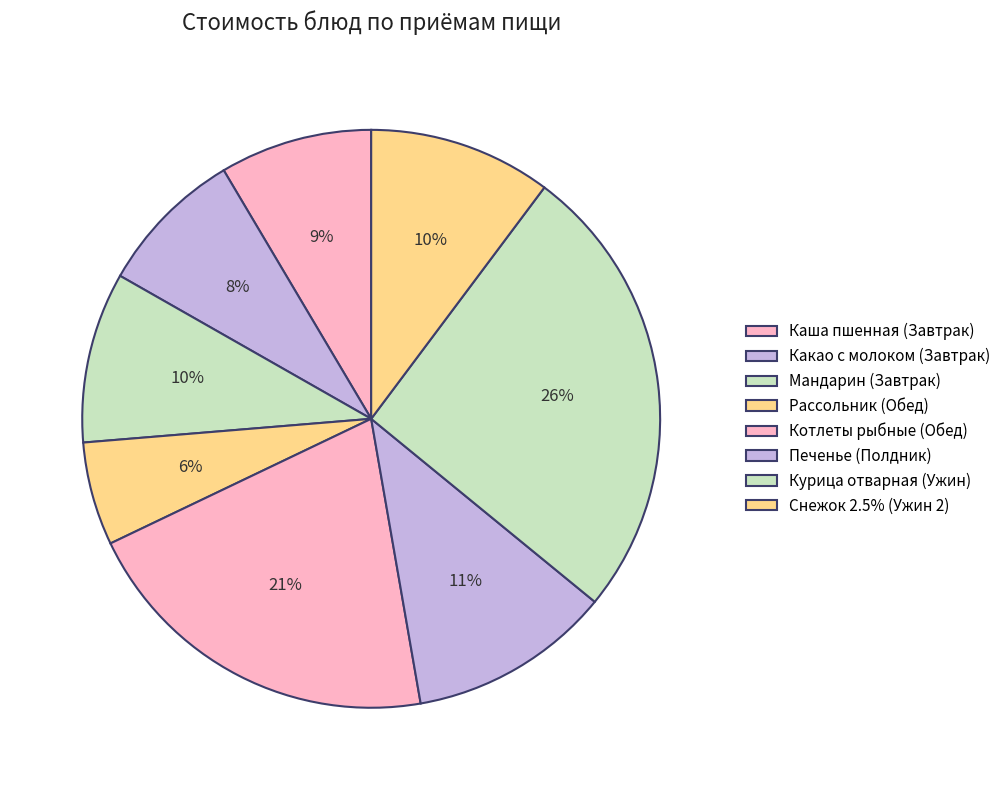

How many segments does this pie chart have?

8